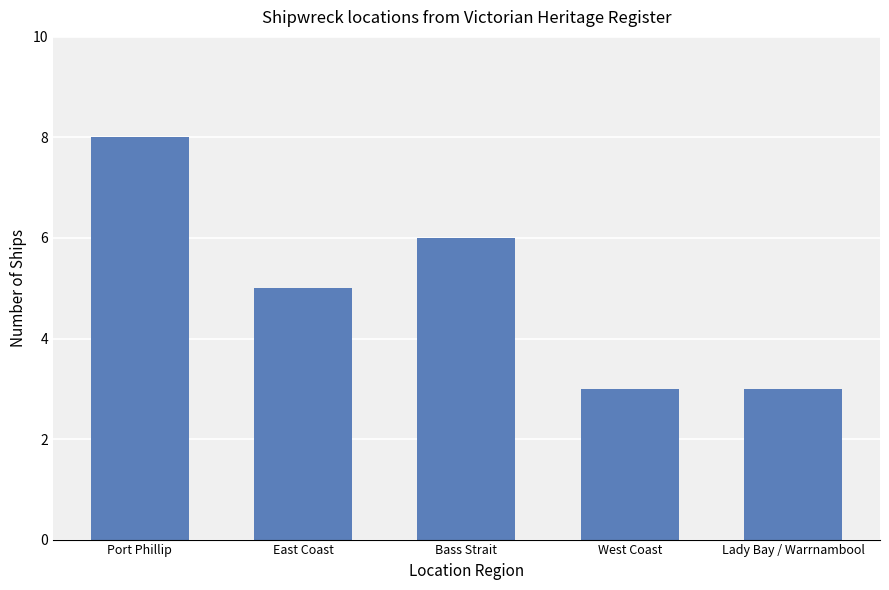

Which has a higher value, Port Phillip or Lady Bay / Warrnambool?

Port Phillip